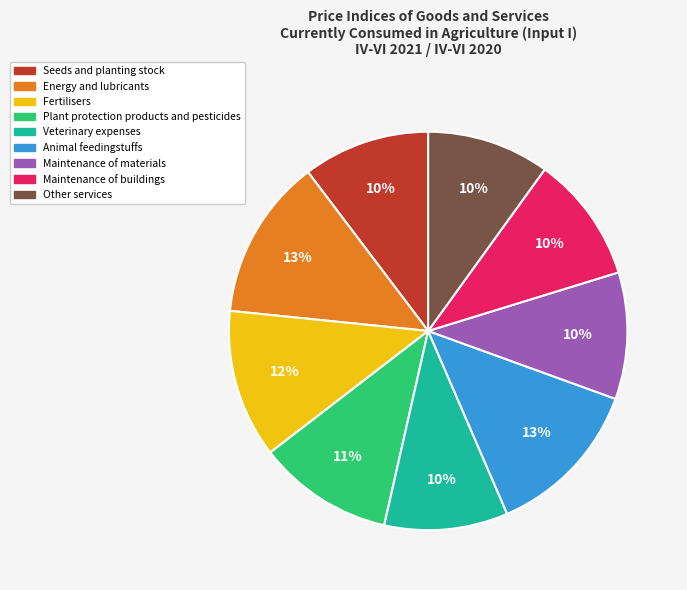

The Energy and lubricants slice represents 7% of the pie. True or false?

False